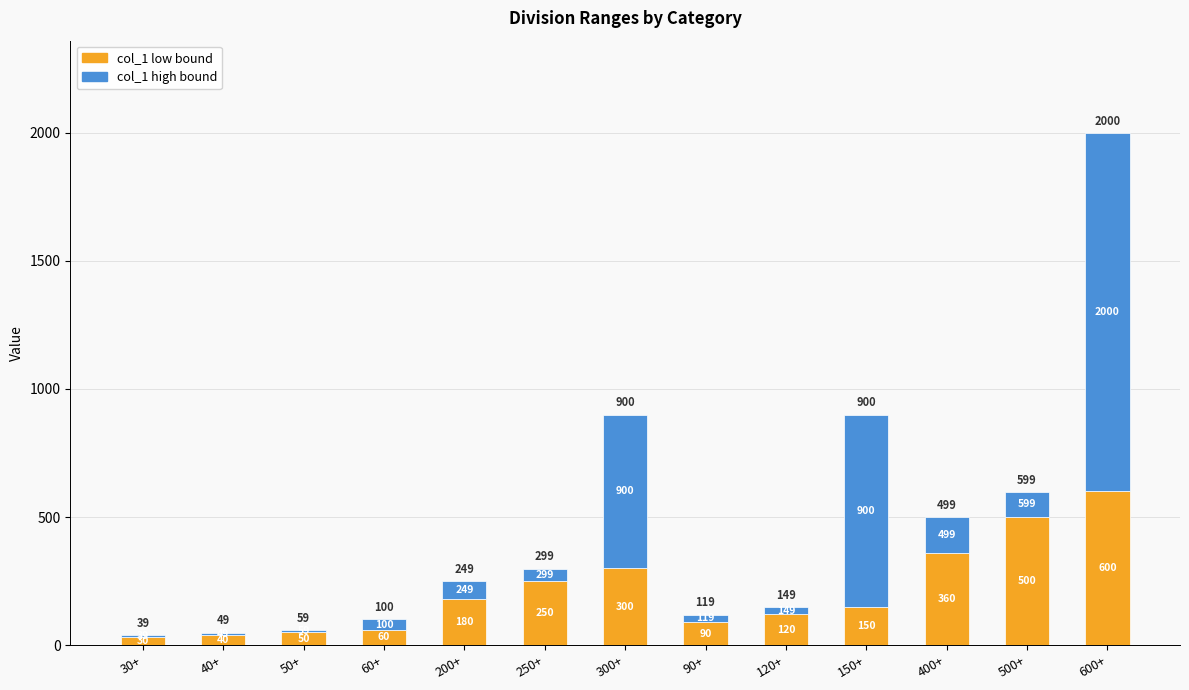

What is the total value across all series at 50+?

59